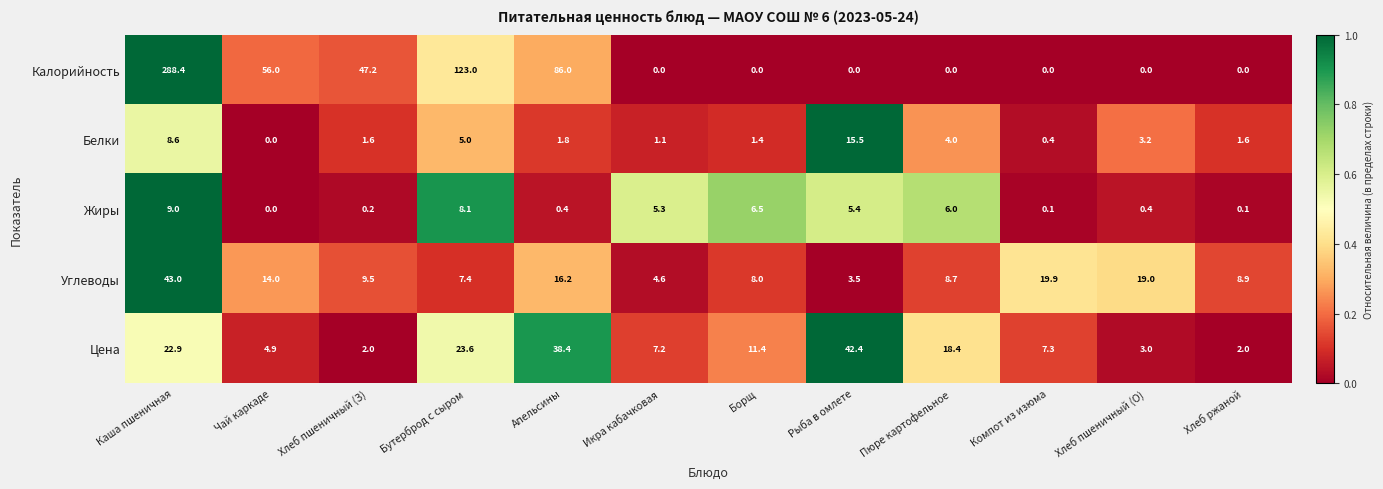

What is the sum of the Белки values at Чай каркаде and Пюре картофельное?

4.0